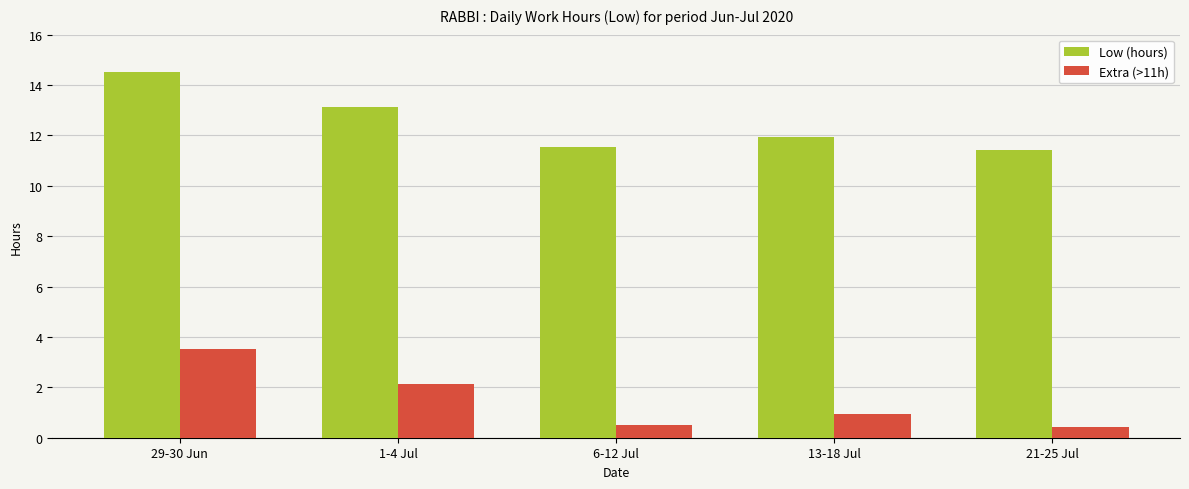

What is the spread (max minus min) of values at 29-30 Jun?

11.0